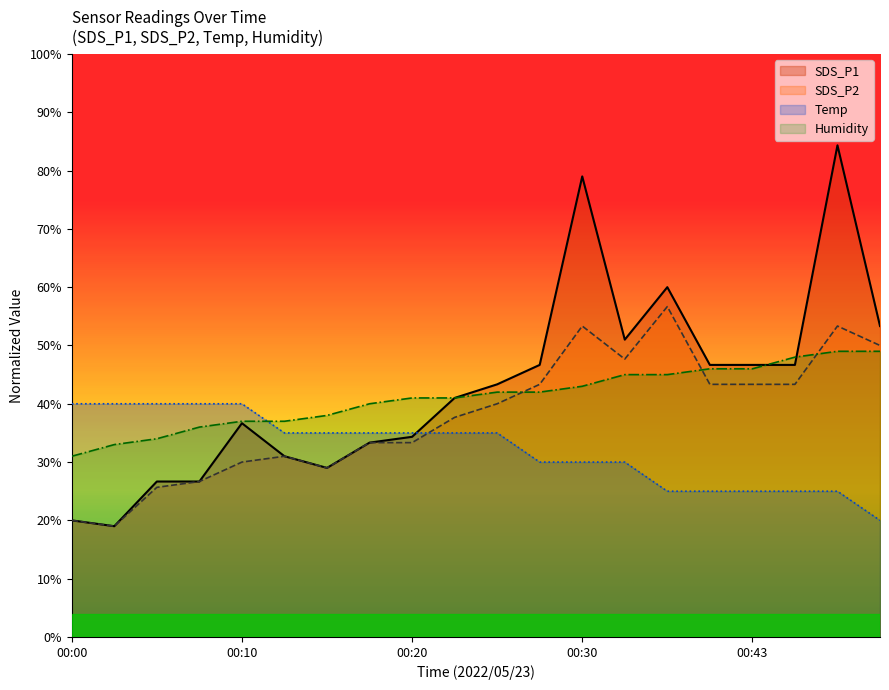

Is it true that Temp equals 14.4 at 00:35?

False